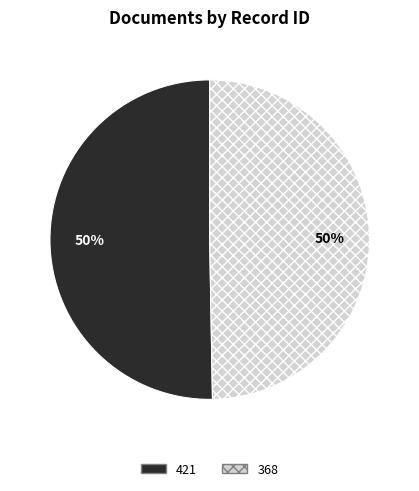

Which slice represents more than half of the pie?

421